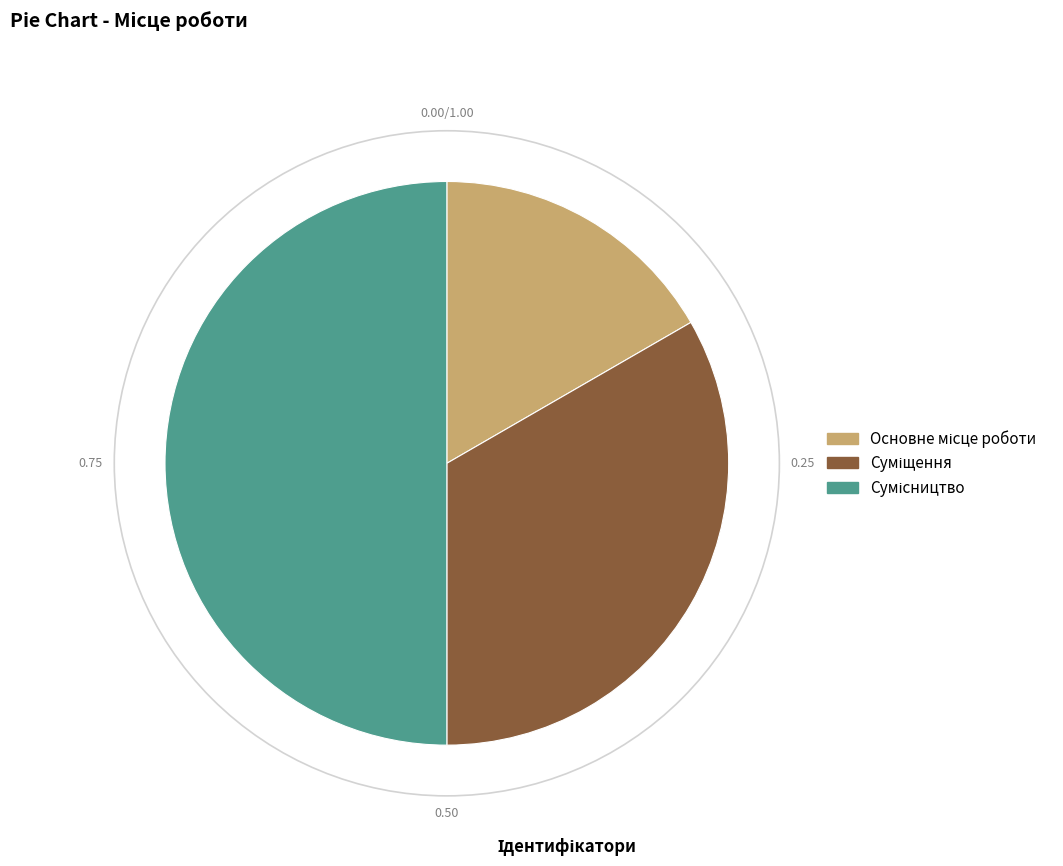

What portion of the pie excludes Основне місце роботи?

83.3%